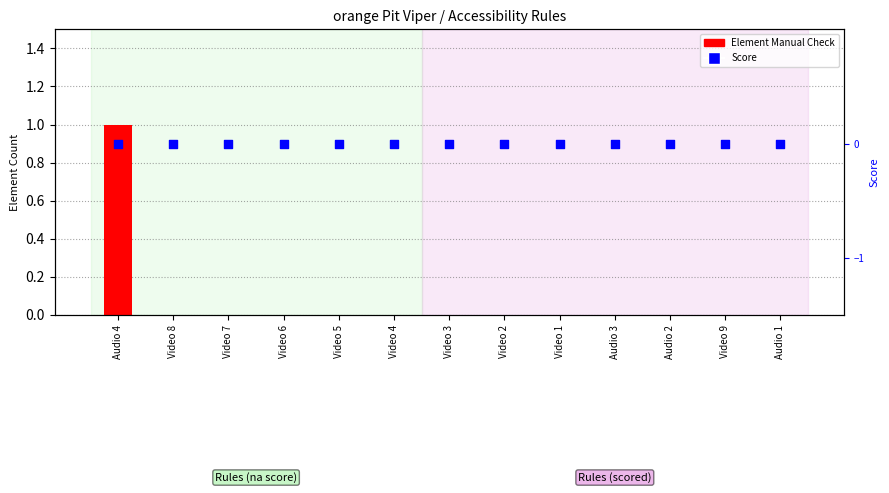

Is the value of Score at Video 4 greater than the value of Element Manual Check at Video 5?

No